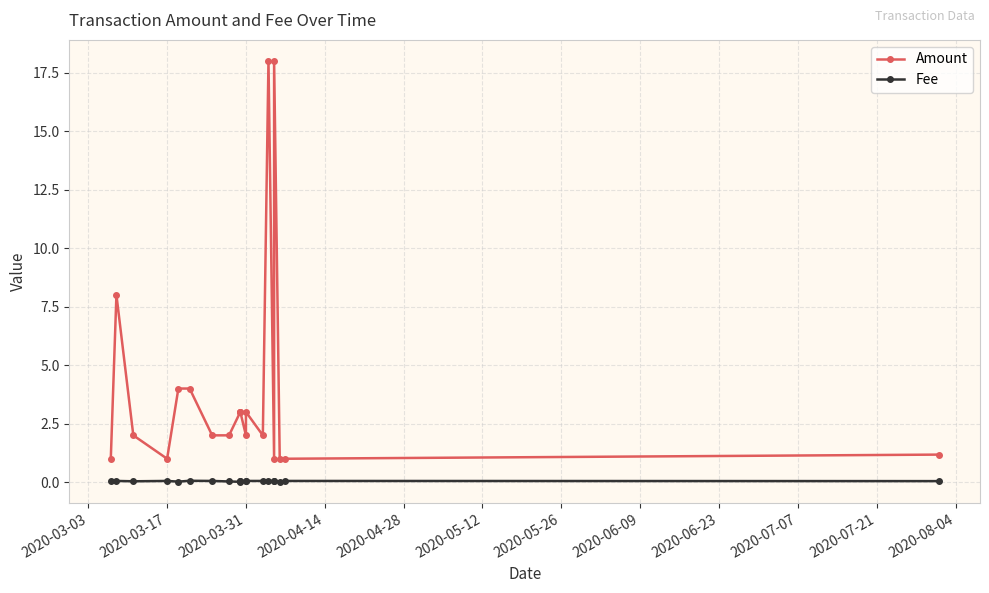

What is the sum of all Amount values?

80.2